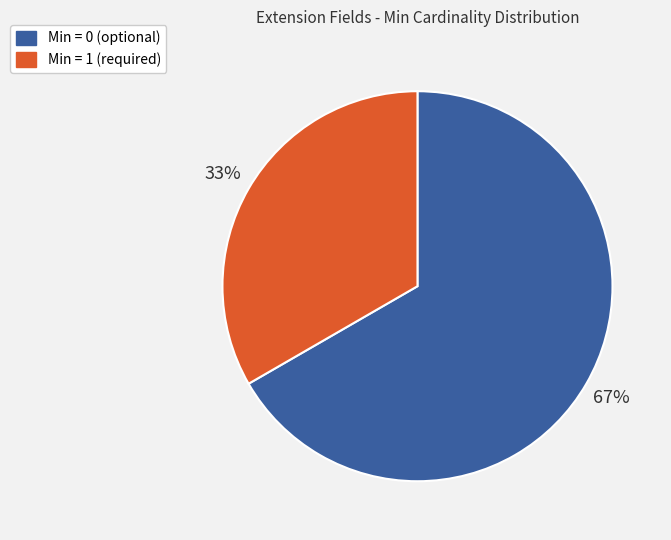

Is there any slice that represents more than half of the pie?

Yes